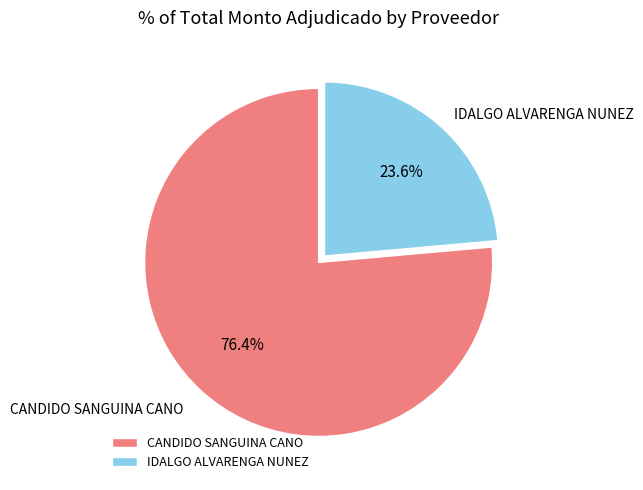

To the nearest percent, what is the difference between the IDALGO ALVARENGA NUNEZ and CANDIDO SANGUINA CANO slice percentages?

53%